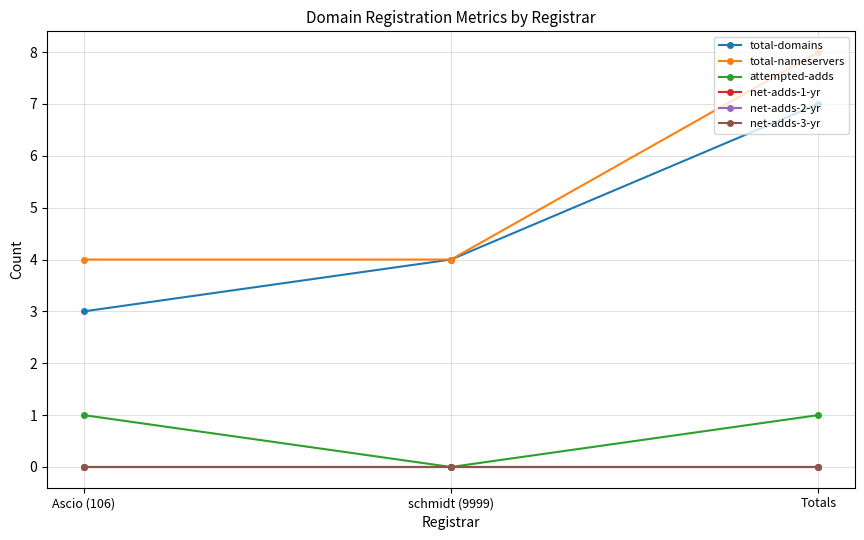

At which label does net-adds-2-yr reach its minimum?

Ascio (106)